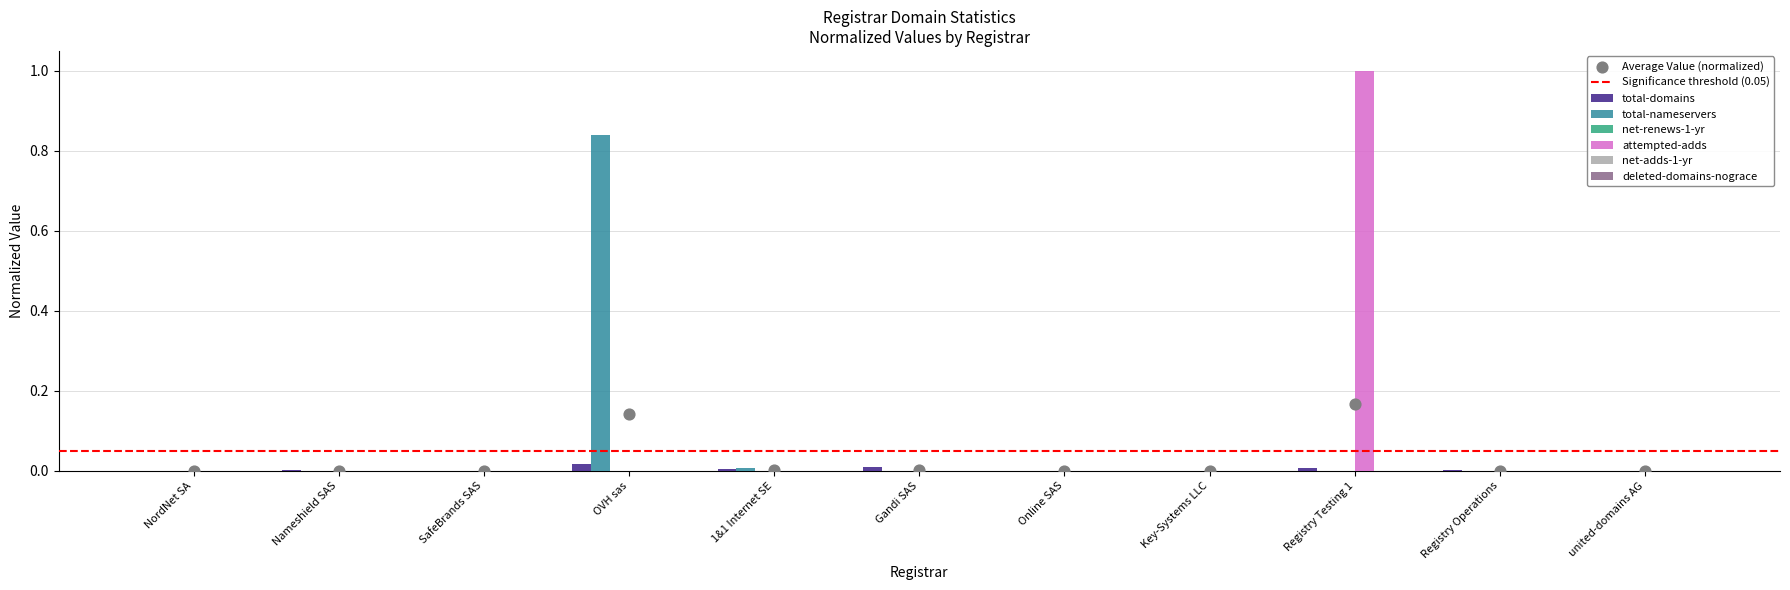

What are all the series names shown in the legend?

total-domains, total-nameservers, net-renews-1-yr, attempted-adds, net-adds-1-yr, deleted-domains-nograce